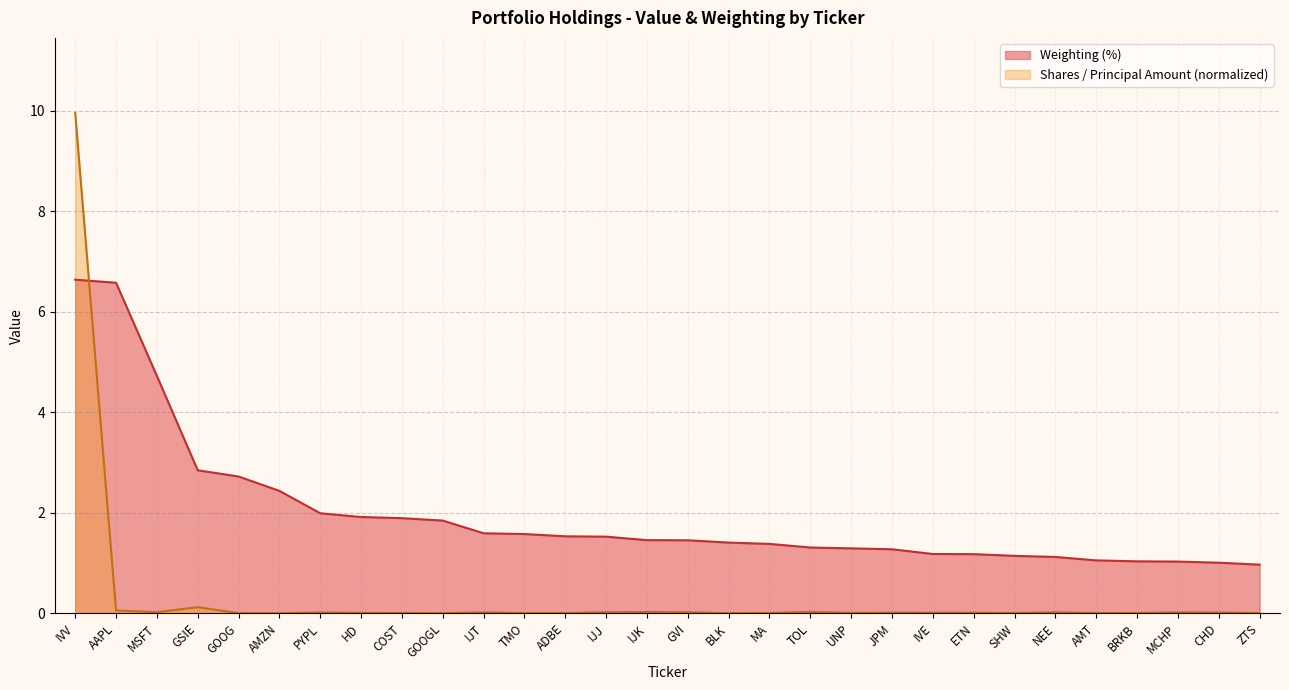

Approximately how many times larger is the value at GSIE compared to ETN?

2.4